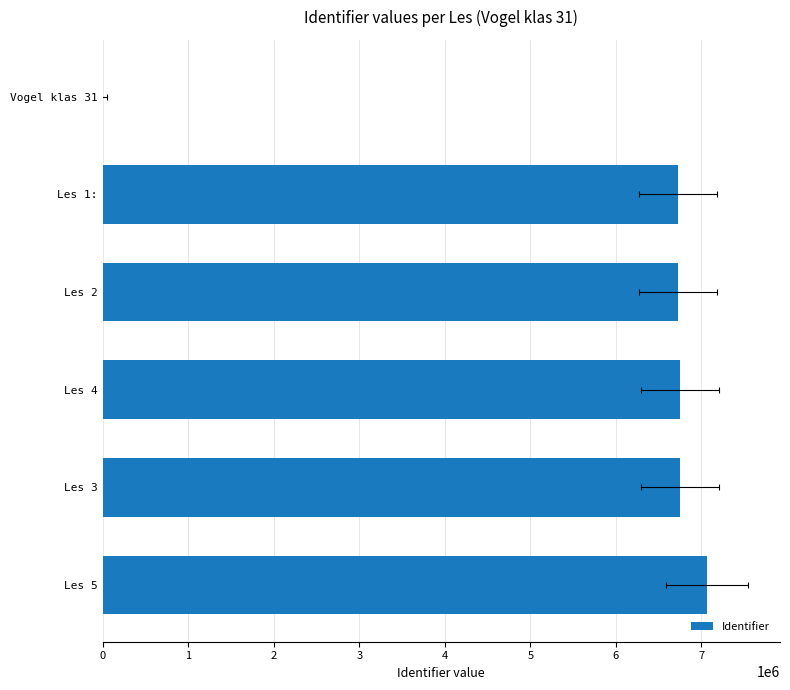

Are the bars grouped side by side (vs. stacked)?

No